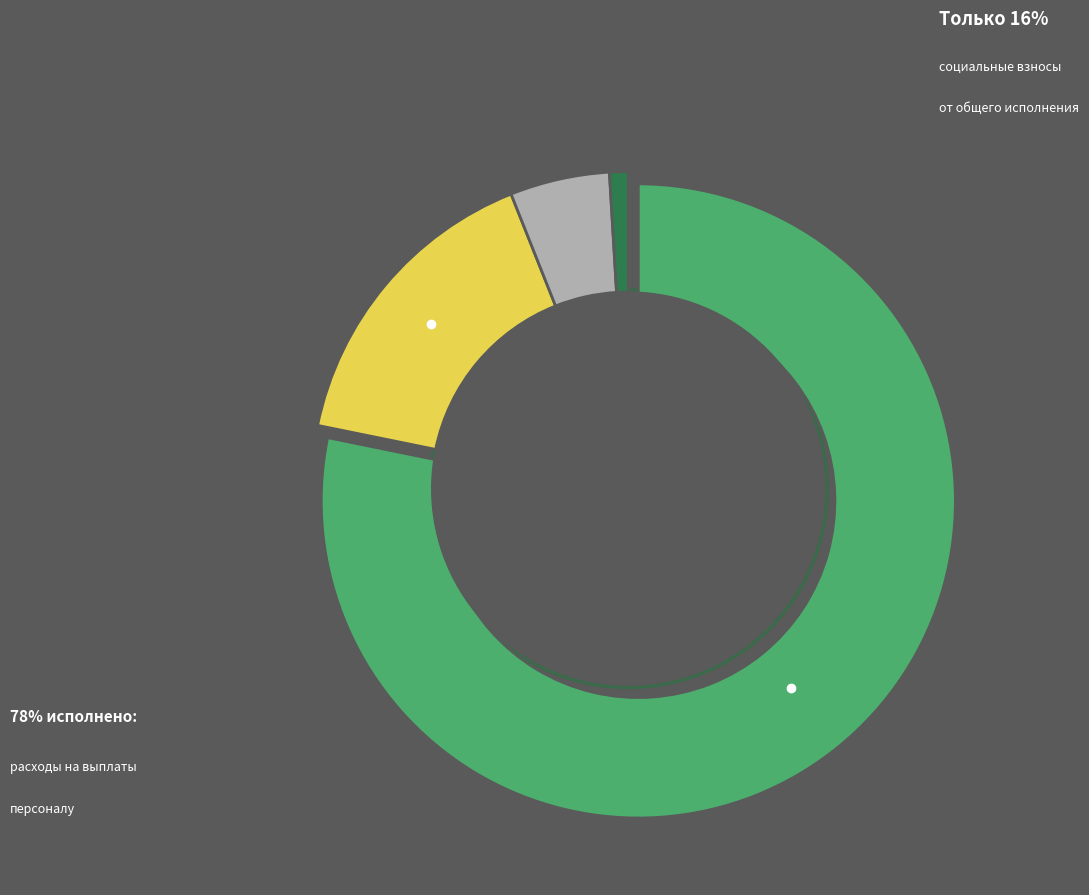

Rank the categories by value from lowest to highest.

Иные бюджетные ассигнования, Закупка товаров, работ и услуг, Взносы по обязательному социальному страхованию, Расходы на выплаты персоналу